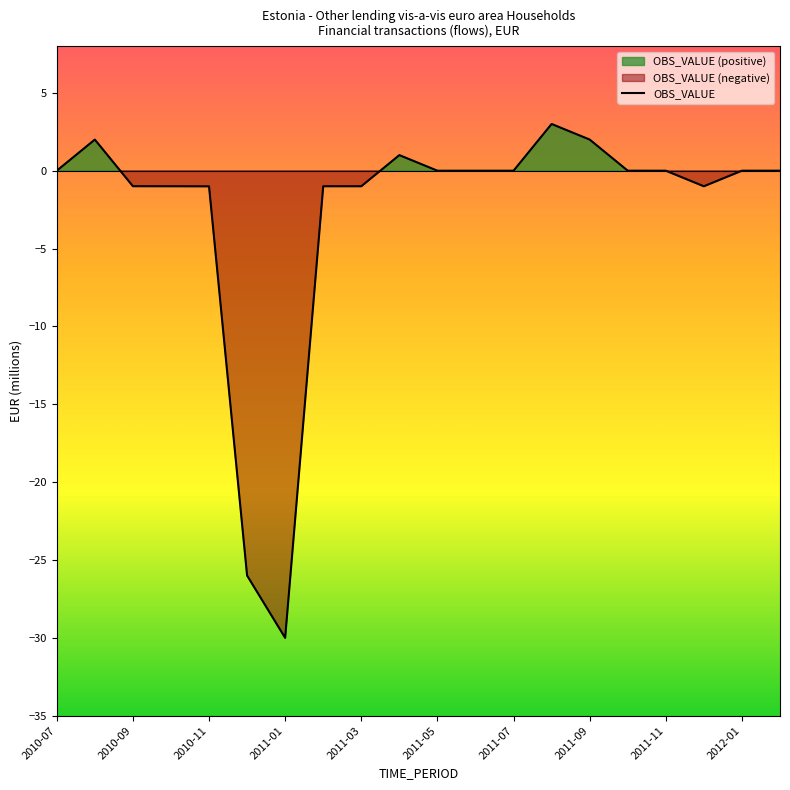

What is the minimum value for OBS_VALUE?

-30.0